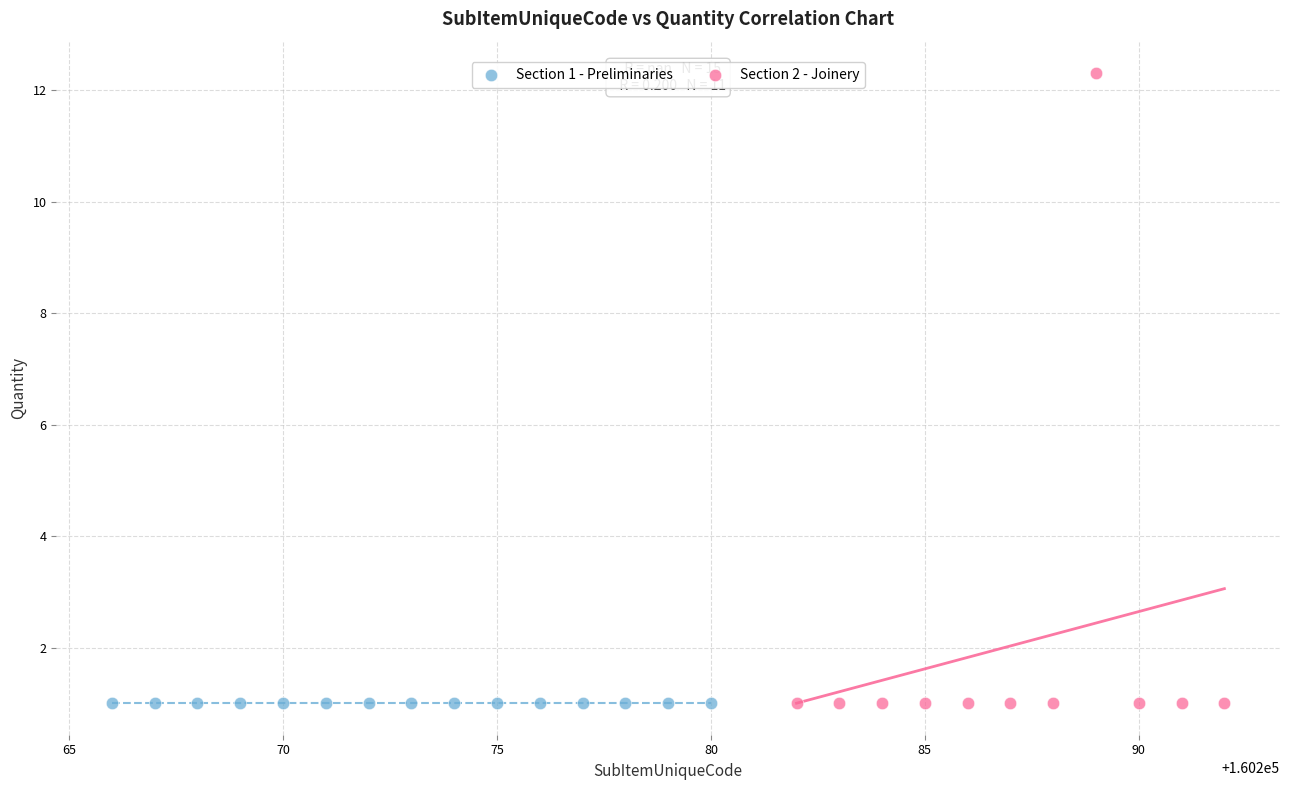

Which series contains the highest Y value?

Section 2 - Joinery